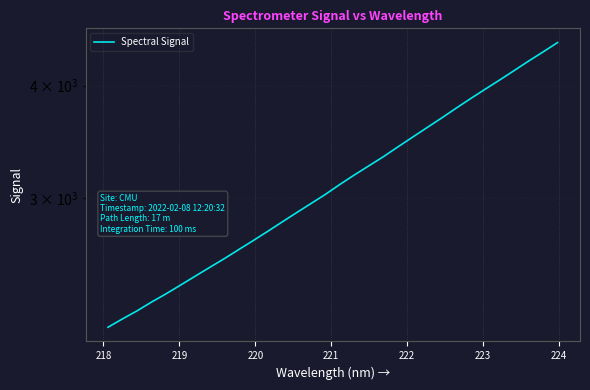

Does the chart display data point markers on the line(s)?

No